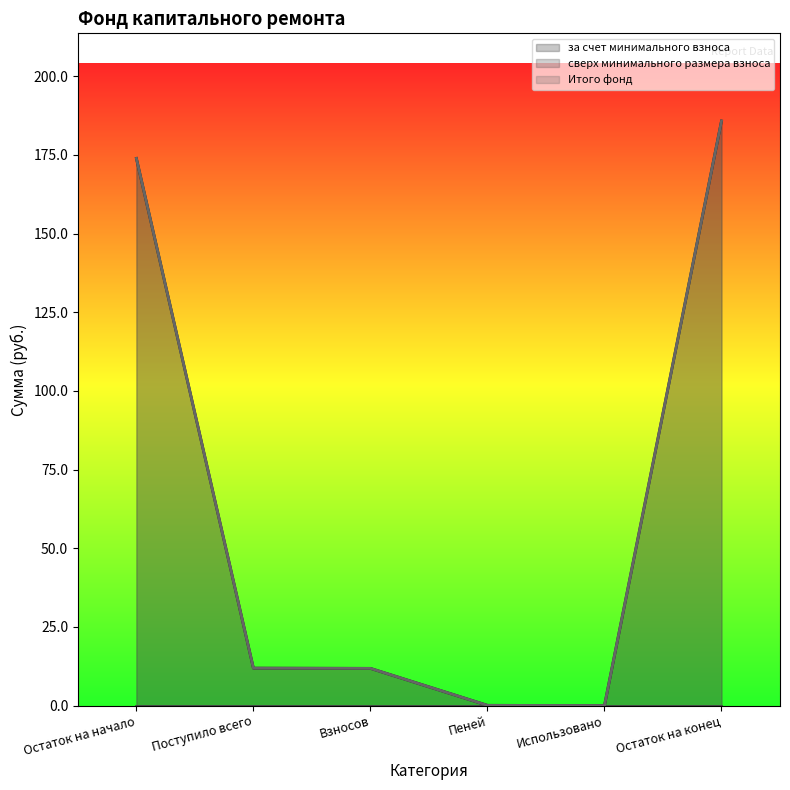

Where does the за счет минимального взноса series first go above 11?

Остаток на начало